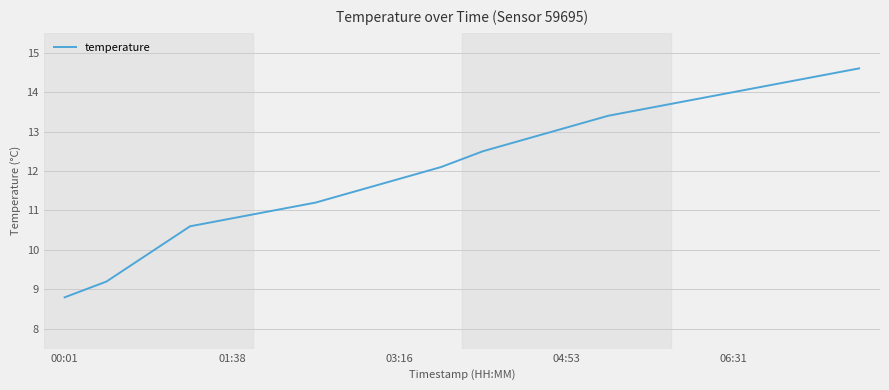

What is the difference between the maximum and minimum values?

5.8